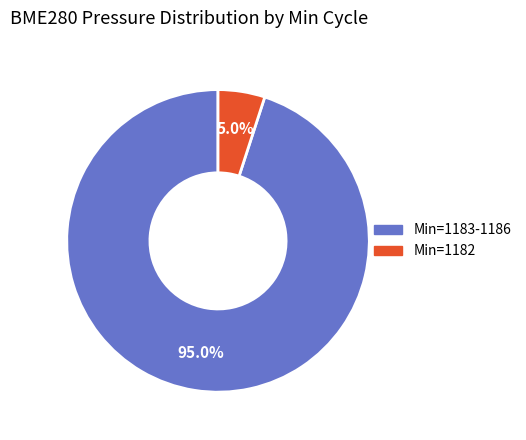

Is there a majority slice in this chart?

Yes